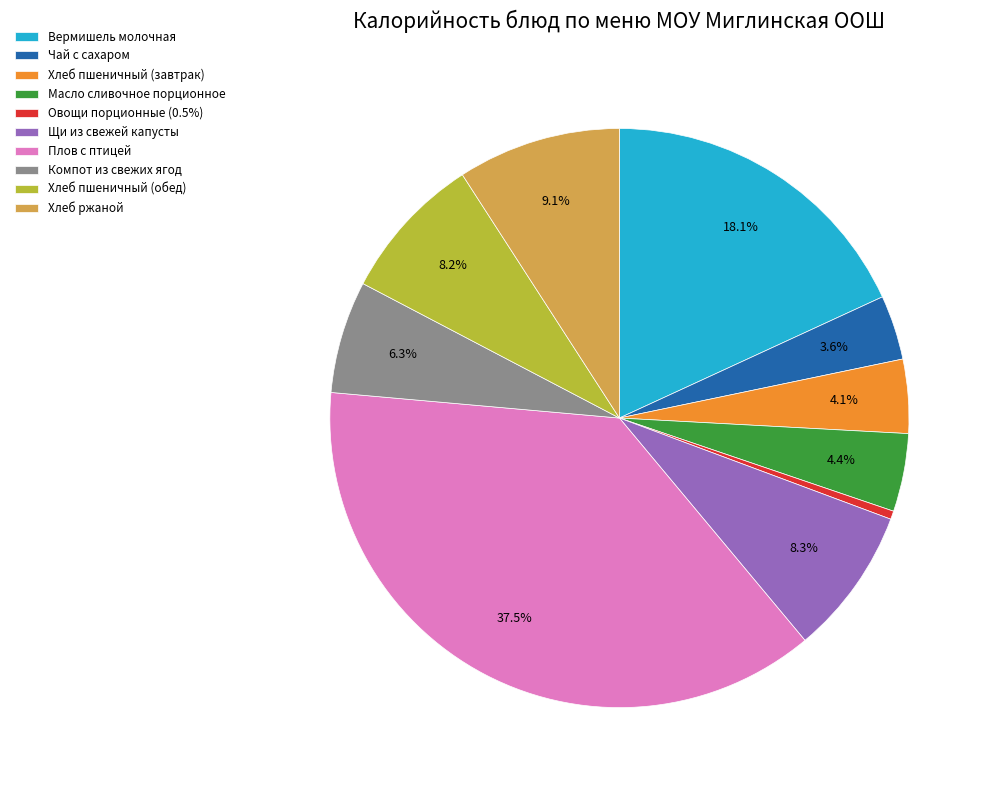

Which category has the biggest portion of the pie?

Плов с птицей